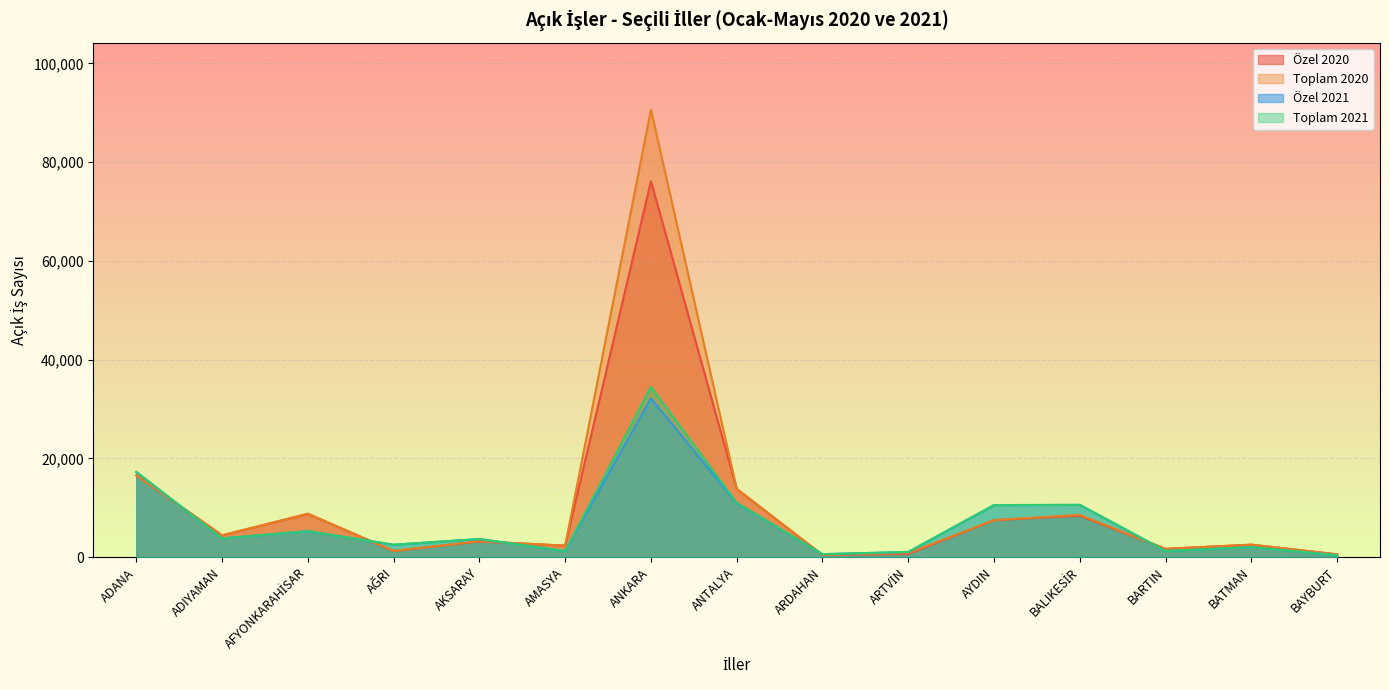

True or false: Özel 2021 and Özel 2020 intersect in this chart.

True